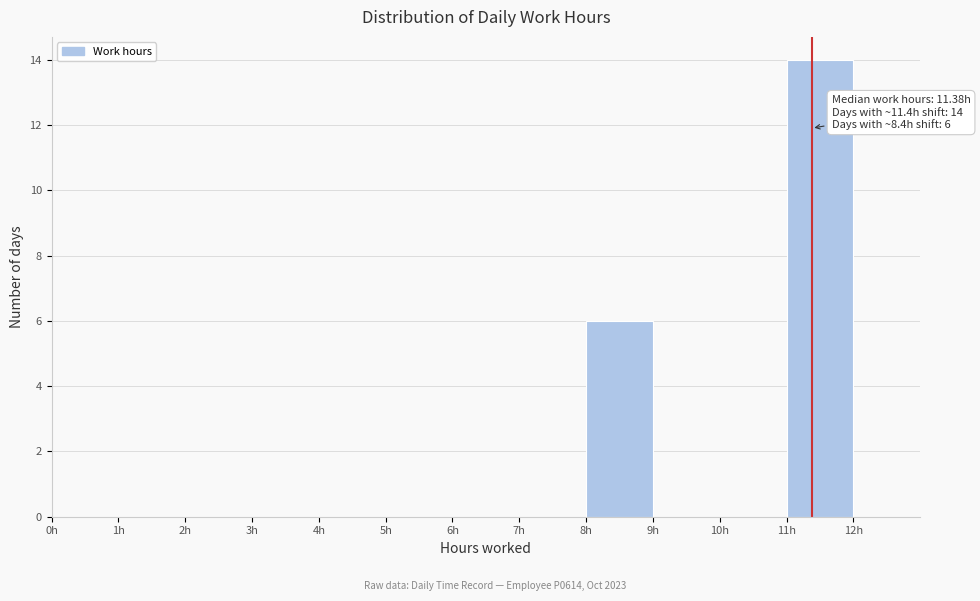

Over which range of the x-axis is the bar tallest?

11 to 12